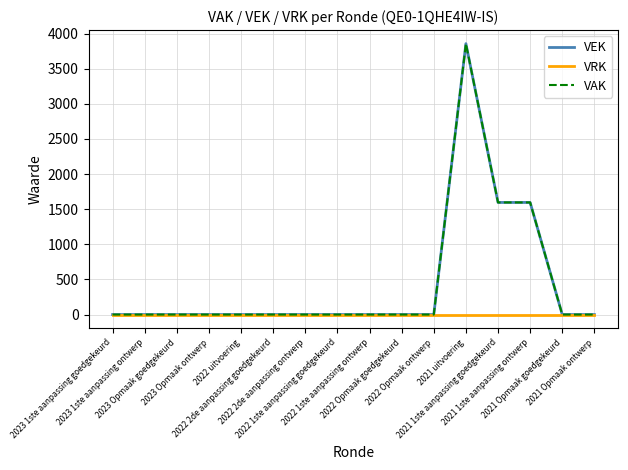

Does the chart have visible grid lines?

Yes